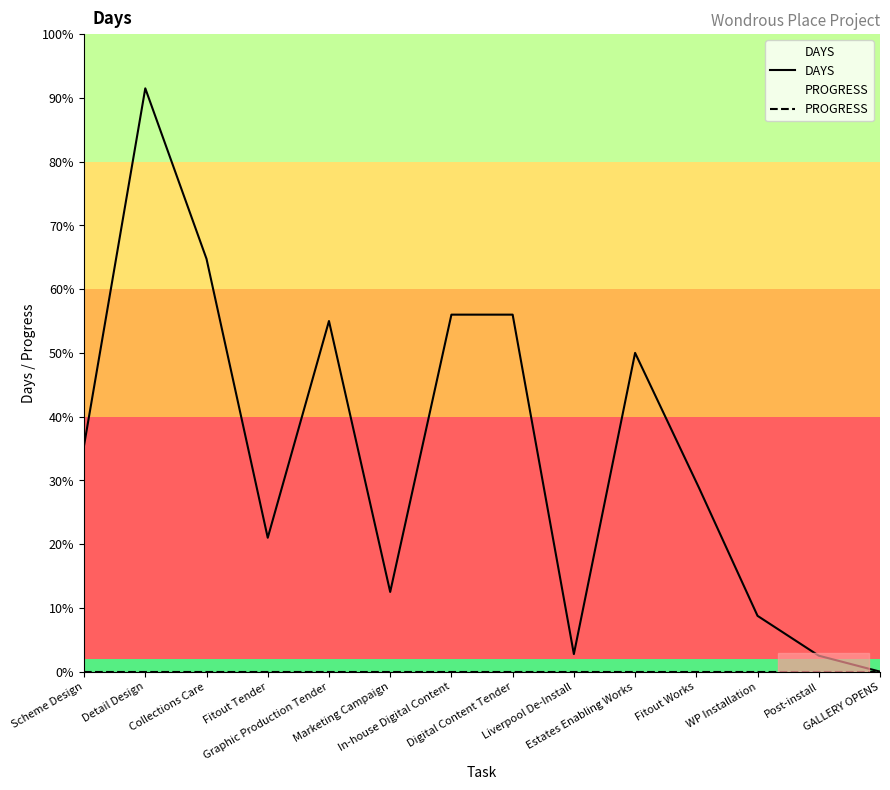

Which label corresponds to the largest value in the chart?

Detail Design